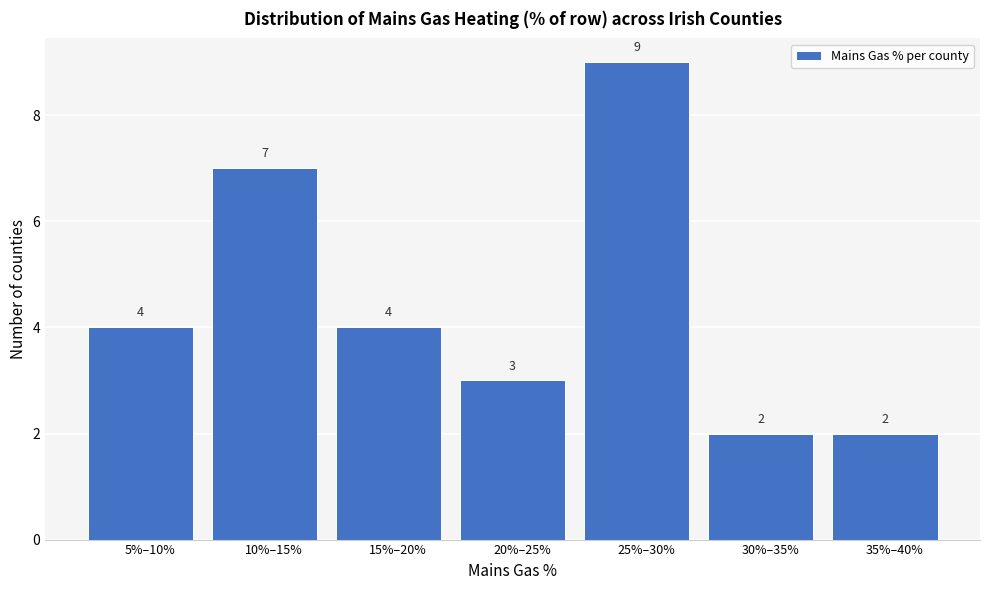

Reading left to right, extract all data points from this chart.

5%–10%=4	10%–15%=7	15%–20%=4	20%–25%=3	25%–30%=9	30%–35%=2	35%–40%=2